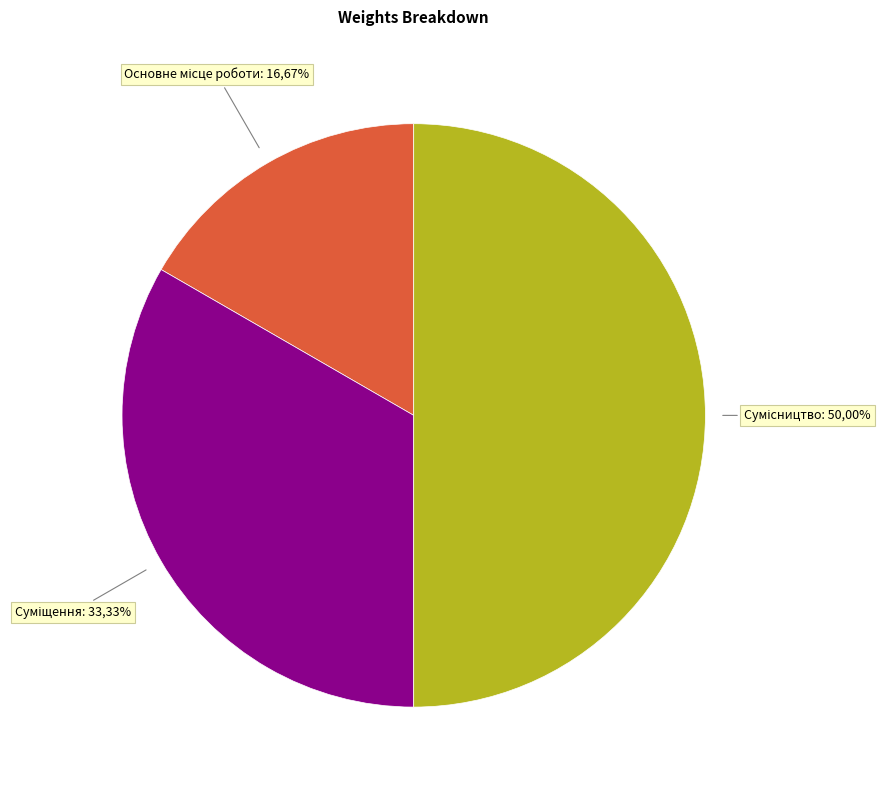

Which category has the biggest portion of the pie?

Сумісництво